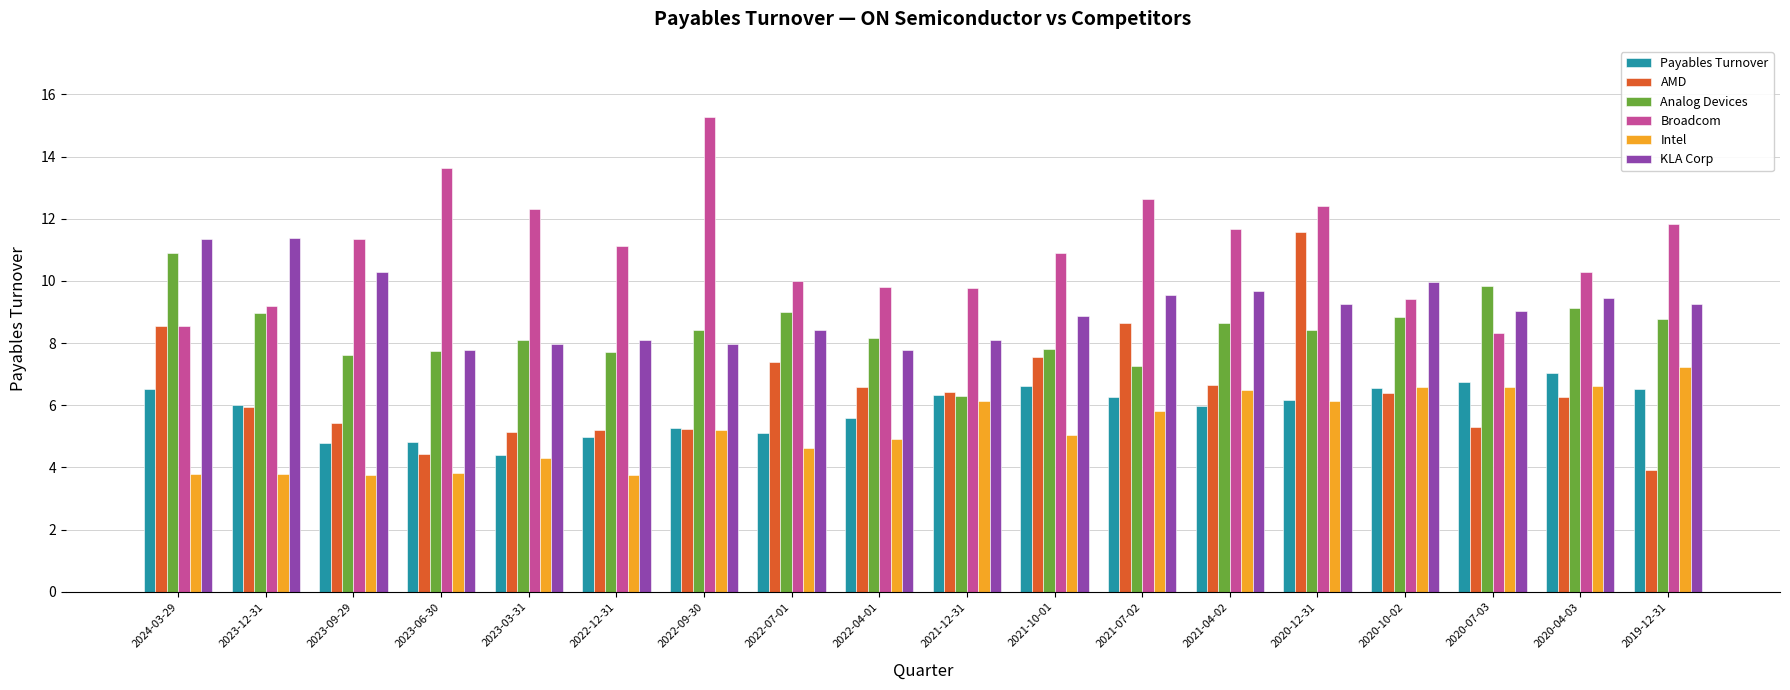

What is the difference between the highest and lowest values at 2021-12-31?

3.6